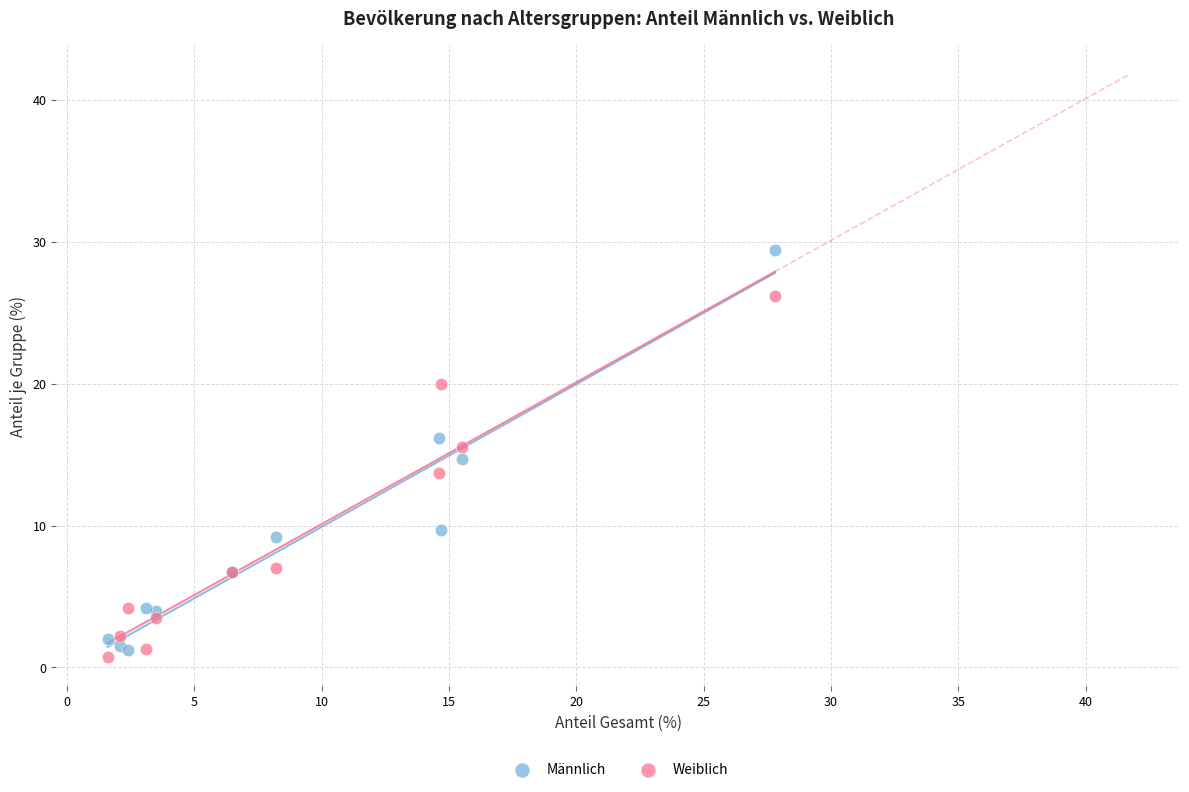

What are all the series names shown in the legend?

Männlich, Weiblich